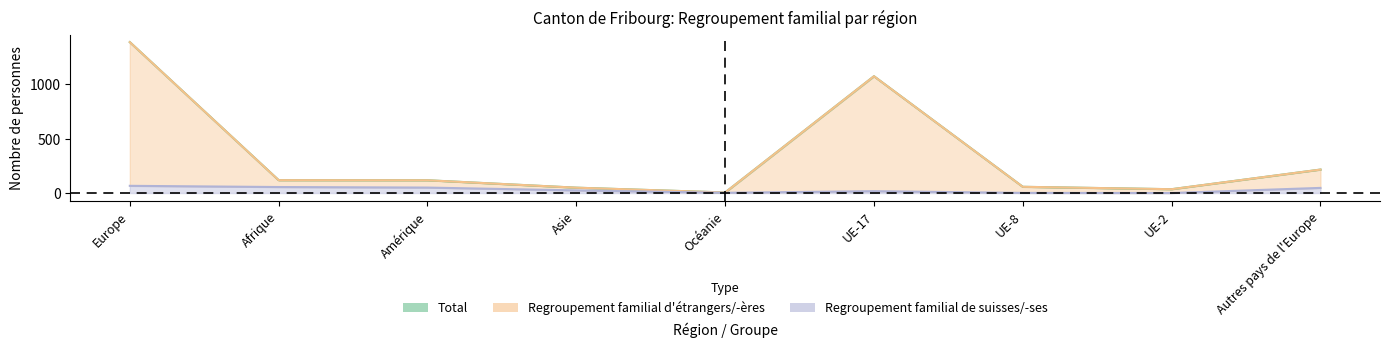

At UE-2, list the series in order from largest to smallest.

Total, Regroupement familial d'étrangers/-ères, Regroupement familial de suisses/-ses